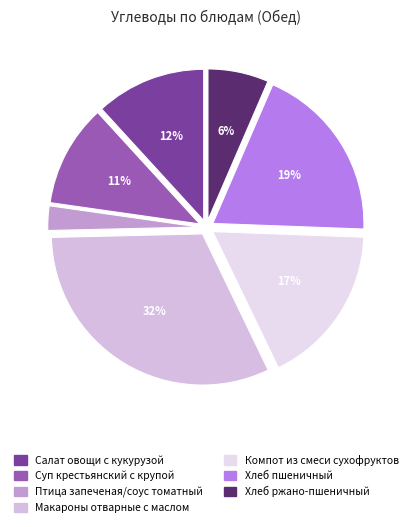

Rank the categories by value from lowest to highest.

Птица запеченая/соус томатный, Хлеб ржано-пшеничный, Суп крестьянский с крупой, Салат овощи с кукурузой, Компот из смеси сухофруктов, Хлеб пшеничный, Макароны отварные с маслом